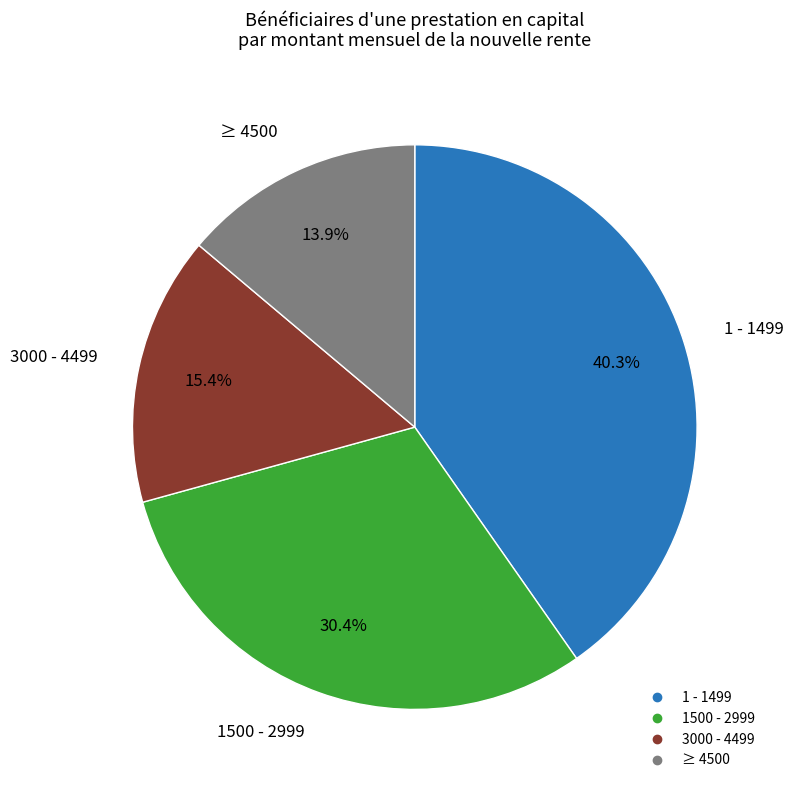

To the nearest percent, what percentage of the pie is 1 - 1499?

40%